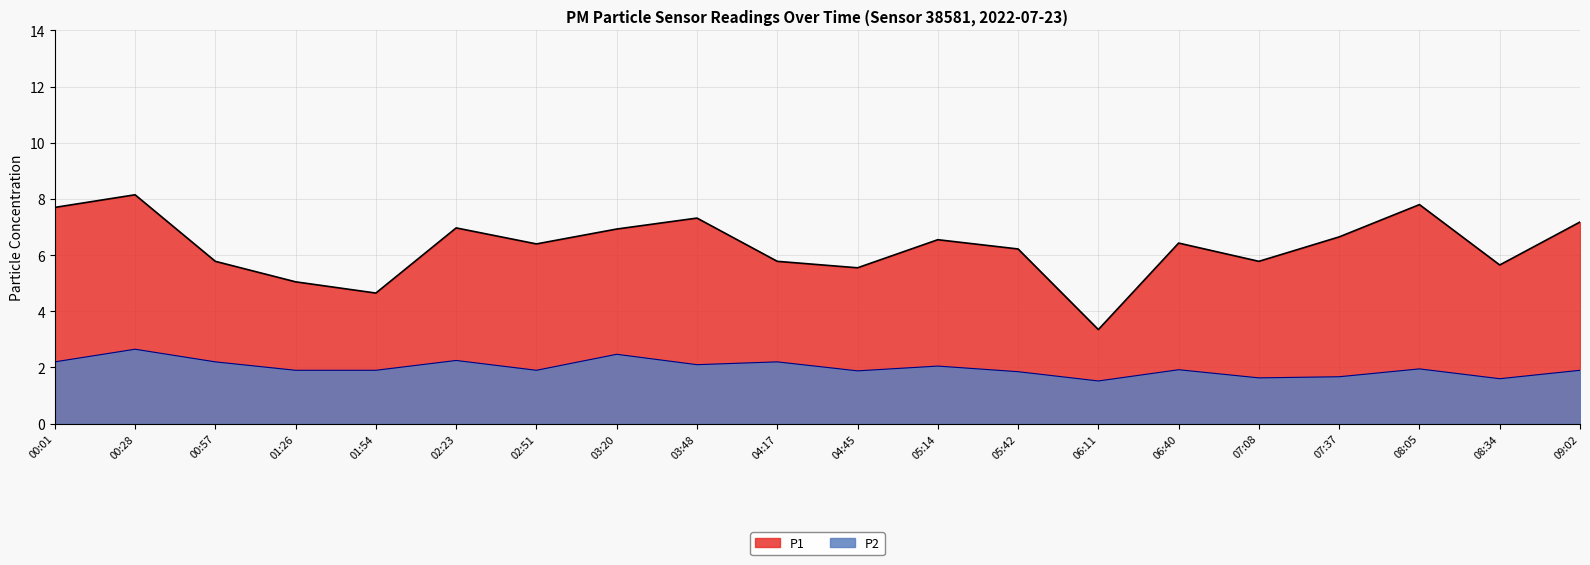

Reading right to left, list all the values displayed in this chart.

P1: 7.2	5.7	7.8	6.7	5.8	6.4	3.4	6.2	6.5	5.5	5.8	7.3	6.9	6.4	7.0	4.7	5.0	5.8	8.2	7.7
P2: 1.9	1.6	1.9	1.7	1.6	1.9	1.5	1.9	2.0	1.9	2.2	2.1	2.5	1.9	2.2	1.9	1.9	2.2	2.6	2.2